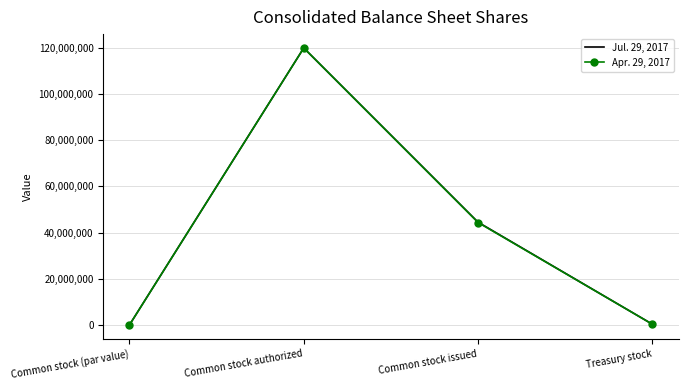

Which label corresponds to the largest value in the chart?

Common stock authorized